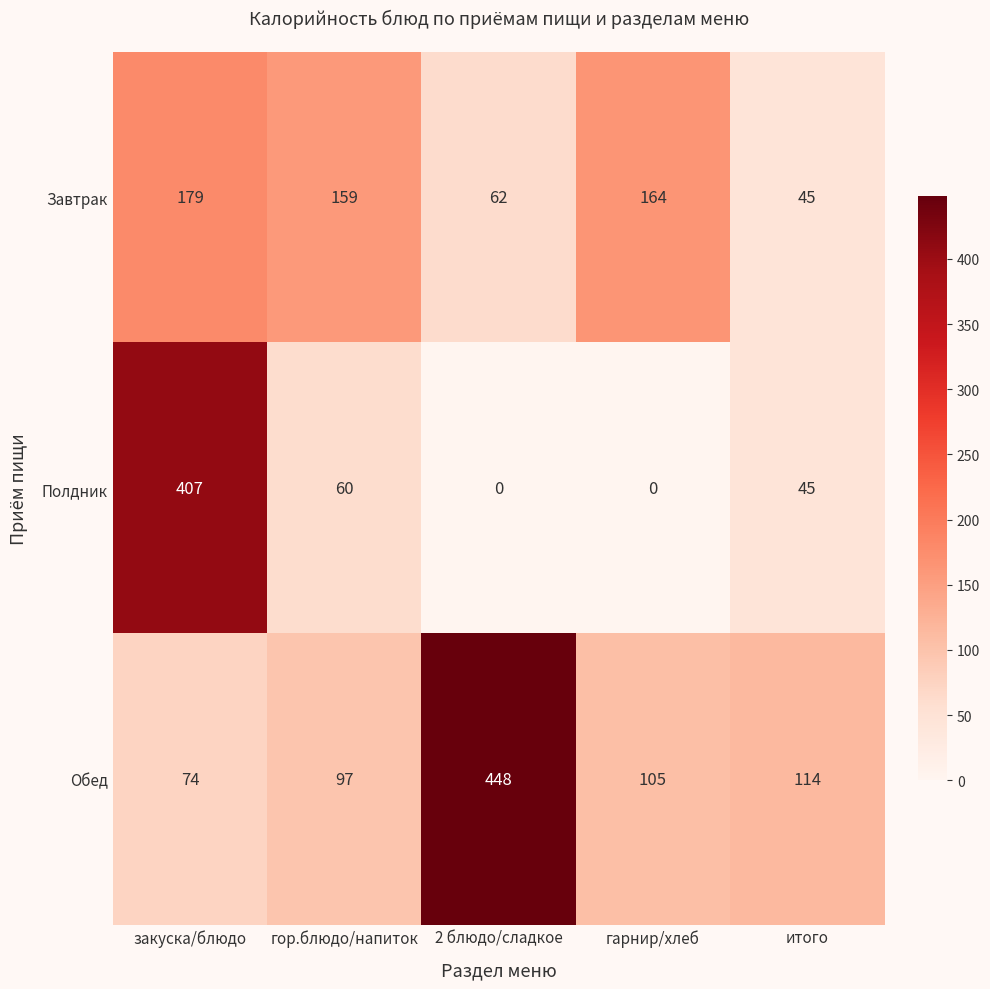

True or false: Завтрак has a value of 33 at гор.блюдо/напиток.

False